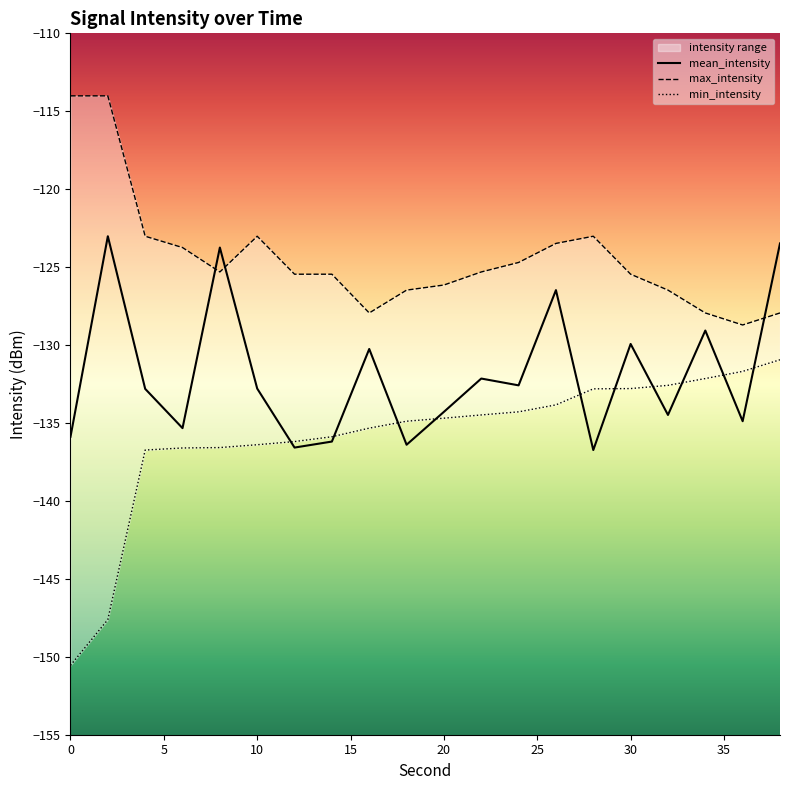

What is the lowest value of the mean_intensity series?

-136.7